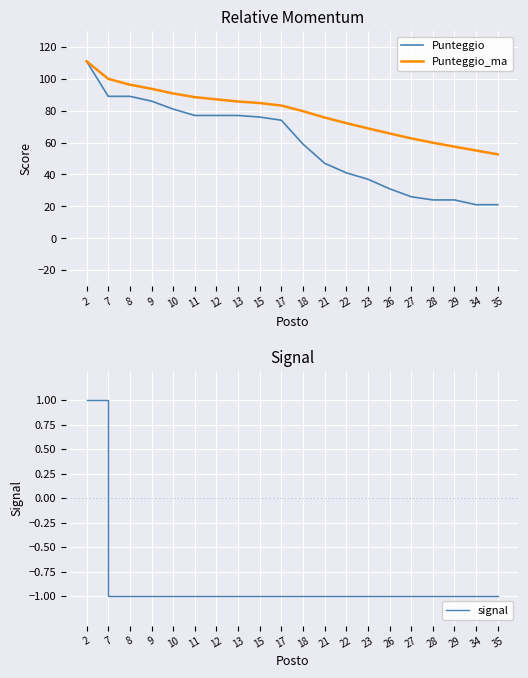

Which series has the largest total across all categories?

Punteggio_ma